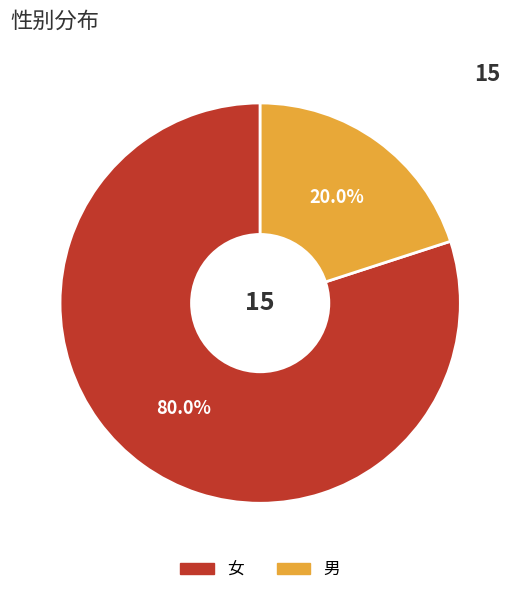

Approximately how many times larger is the value at 女 compared to 男?

4.0